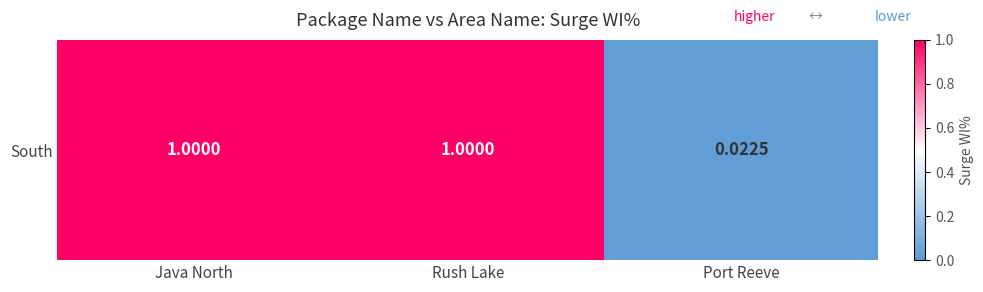

Is it true that the value at Java North is 1.0?

True